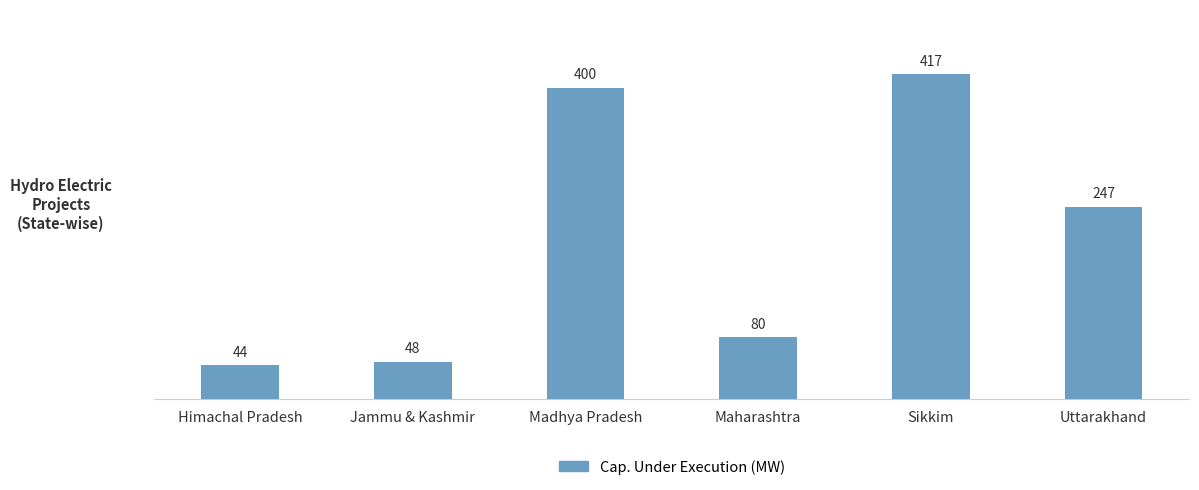

Where does the data first go above 247?

Madhya Pradesh